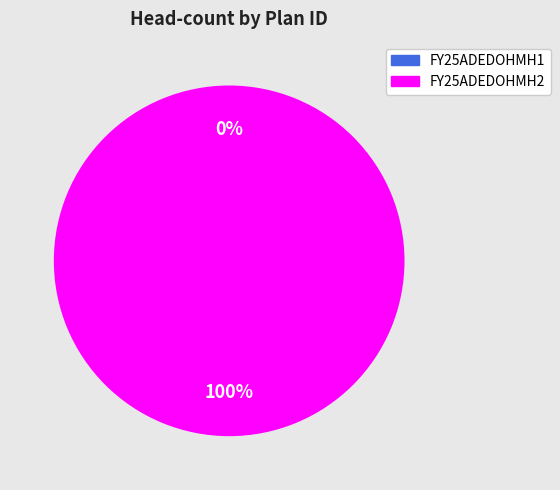

Is it true that FY25ADEDOHMH2 is 100% of the pie?

True